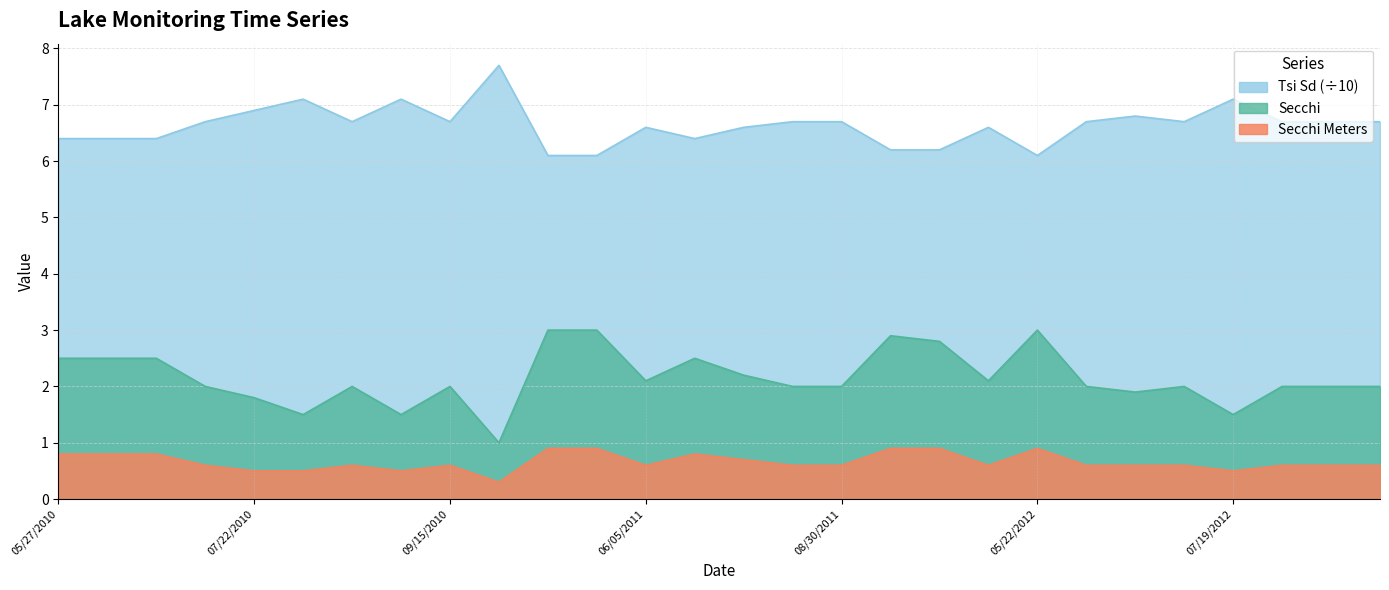

Reading left to right, what are all the values shown in this chart?

Secchi: 05/27/2010=2.5	06/10/2010=2.5	06/24/2010=2.5	07/07/2010=2.0	07/22/2010=1.8	08/04/2010=1.5	08/18/2010=2.0	09/02/2010=1.5	09/15/2010=2.0	09/29/2010=1.0	04/27/2011=3.0	05/11/2011=3.0	06/05/2011=2.1	07/20/2011=2.5	08/03/2011=2.2	08/18/2011=2.0	08/30/2011=2.0	09/11/2011=2.9	09/27/2011=2.8	10/17/2011=2.1	05/22/2012=3.0	06/04/2012=2.0	06/21/2012=1.9	07/08/2012=2.0	07/19/2012=1.5	07/31/2012=2.0	08/16/2012=2.0	08/29/2012=2.0
Secchi Meters: 05/27/2010=0.8	06/10/2010=0.8	06/24/2010=0.8	07/07/2010=0.6	07/22/2010=0.5	08/04/2010=0.5	08/18/2010=0.6	09/02/2010=0.5	09/15/2010=0.6	09/29/2010=0.3	04/27/2011=0.9	05/11/2011=0.9	06/05/2011=0.6	07/20/2011=0.8	08/03/2011=0.7	08/18/2011=0.6	08/30/2011=0.6	09/11/2011=0.9	09/27/2011=0.9	10/17/2011=0.6	05/22/2012=0.9	06/04/2012=0.6	06/21/2012=0.6	07/08/2012=0.6	07/19/2012=0.5	07/31/2012=0.6	08/16/2012=0.6	08/29/2012=0.6
Tsi Sd: 05/27/2010=6.4	06/10/2010=6.4	06/24/2010=6.4	07/07/2010=6.7	07/22/2010=6.9	08/04/2010=7.1	08/18/2010=6.7	09/02/2010=7.1	09/15/2010=6.7	09/29/2010=7.7	04/27/2011=6.1	05/11/2011=6.1	06/05/2011=6.6	07/20/2011=6.4	08/03/2011=6.6	08/18/2011=6.7	08/30/2011=6.7	09/11/2011=6.2	09/27/2011=6.2	10/17/2011=6.6	05/22/2012=6.1	06/04/2012=6.7	06/21/2012=6.8	07/08/2012=6.7	07/19/2012=7.1	07/31/2012=6.7	08/16/2012=6.7	08/29/2012=6.7